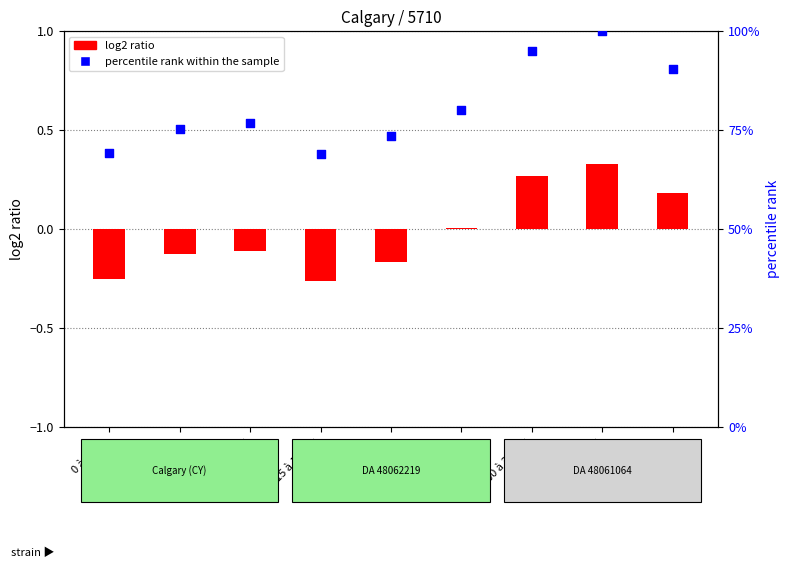

Is the value of percentile rank within the sample at 5 à 9 ans greater than the value of log2 ratio at 20 à 24 ans?

Yes